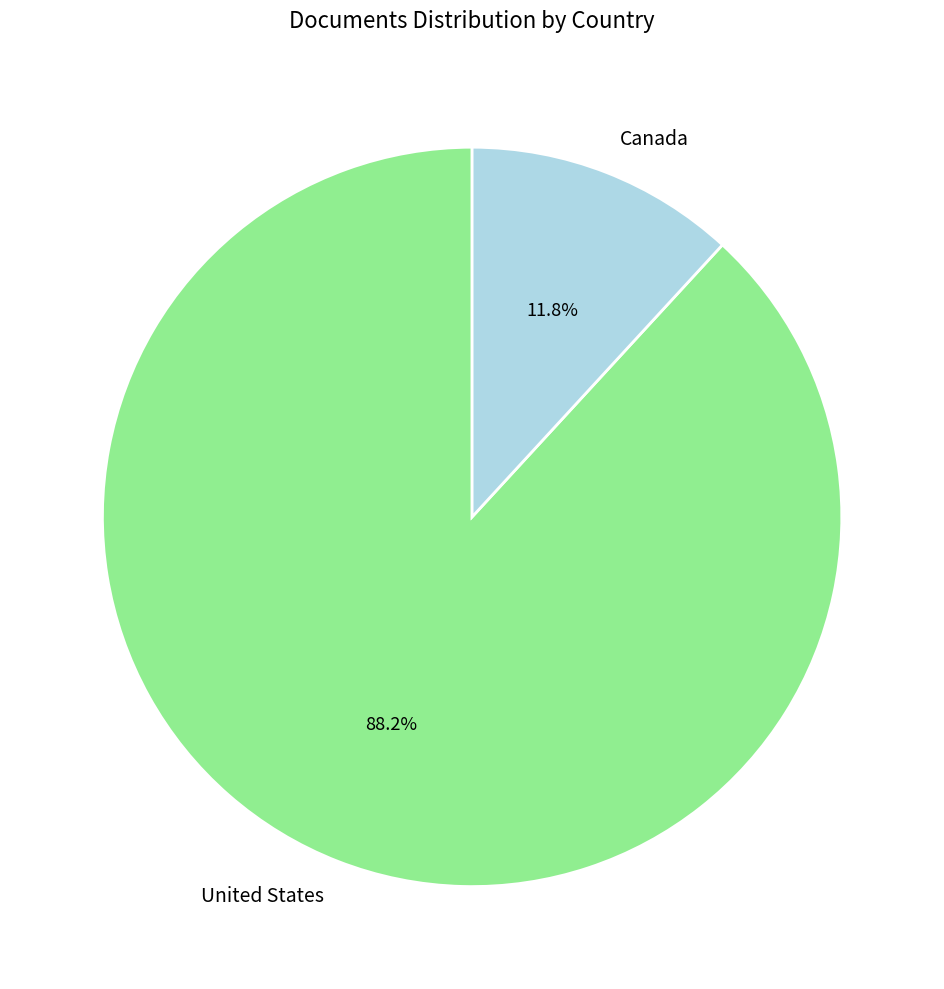

True or false: United States accounts for 88% of the total.

True